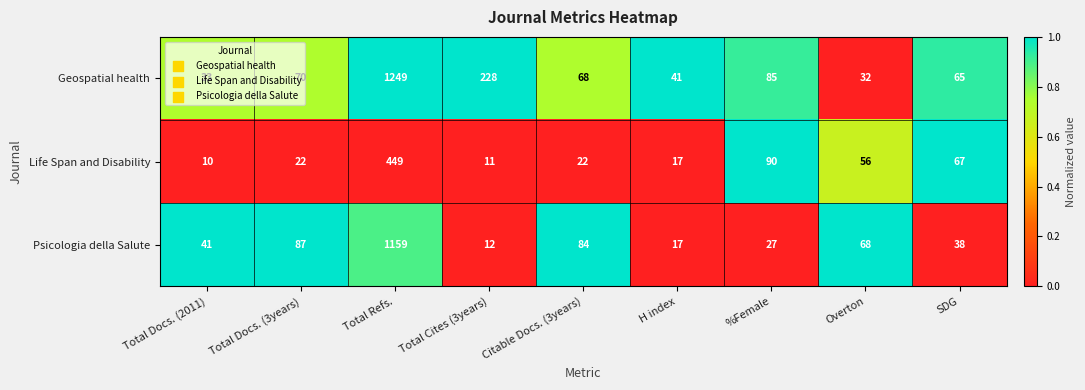

List the series in order of their overall mean, highest first.

Geospatial health, Psicologia della Salute, Life Span and Disability